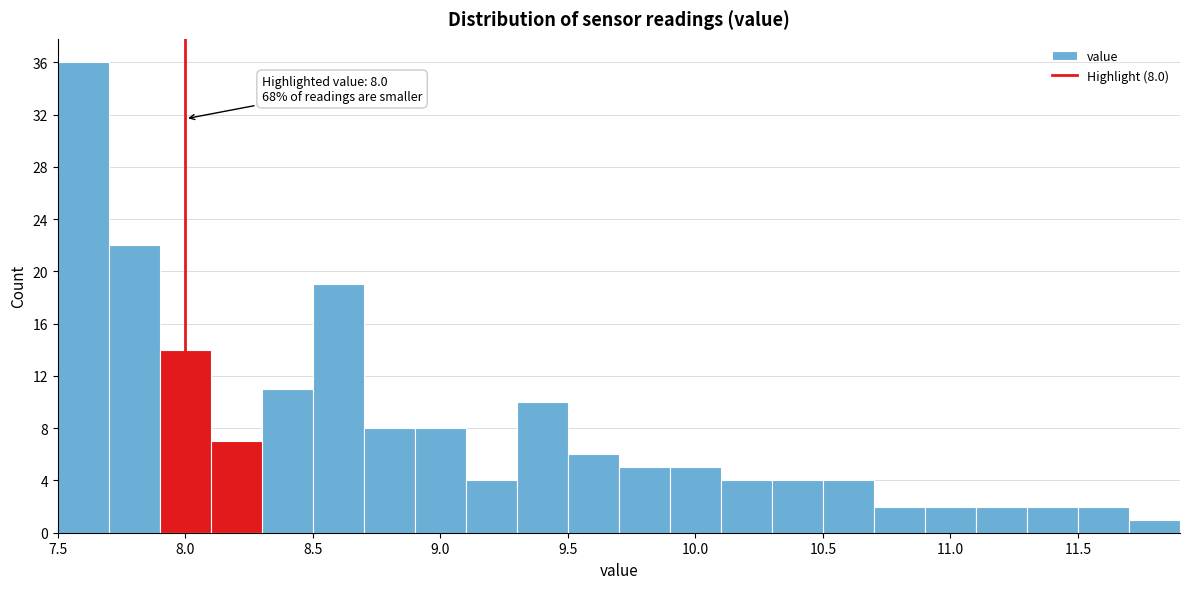

Which range on the x-axis has the tallest bar?

7.5 to 7.7